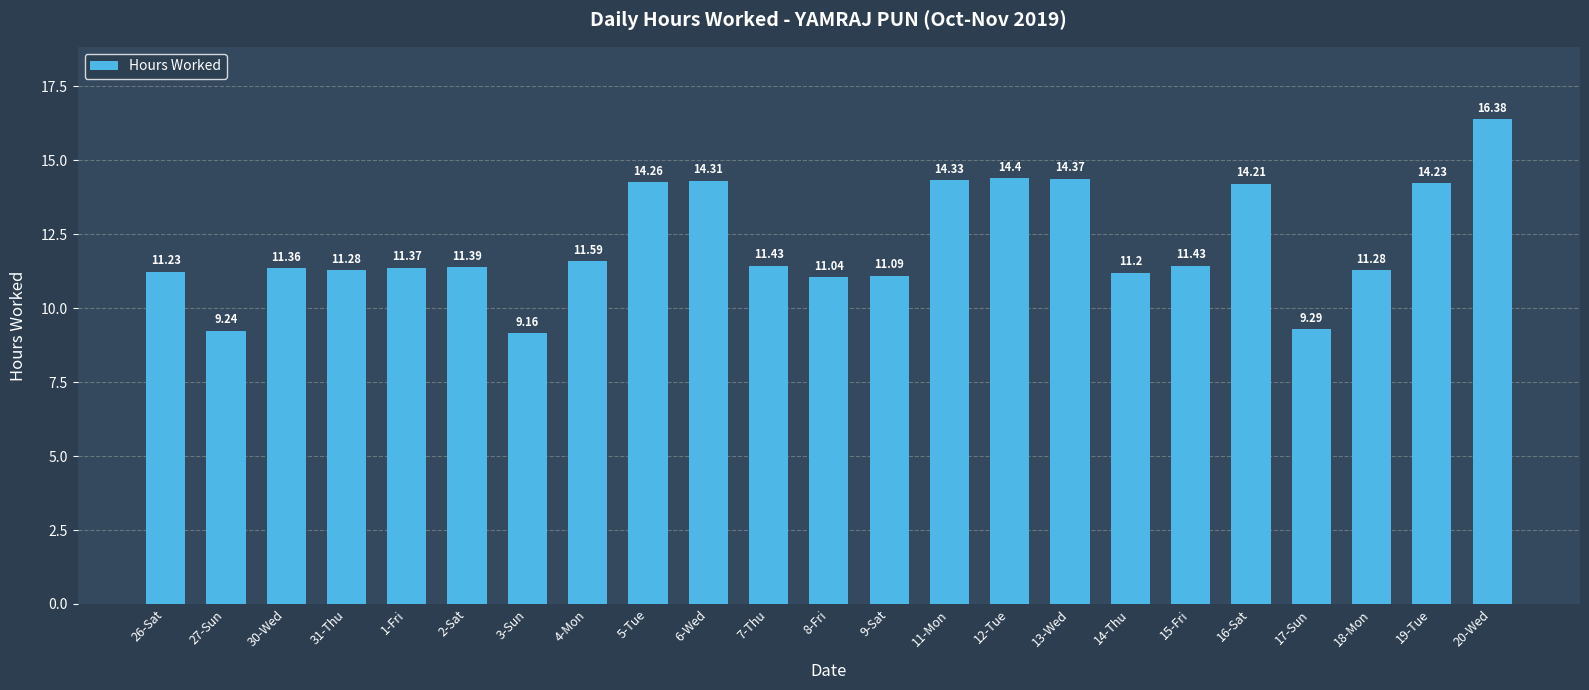

What is the maximum value shown in the chart?

16.4